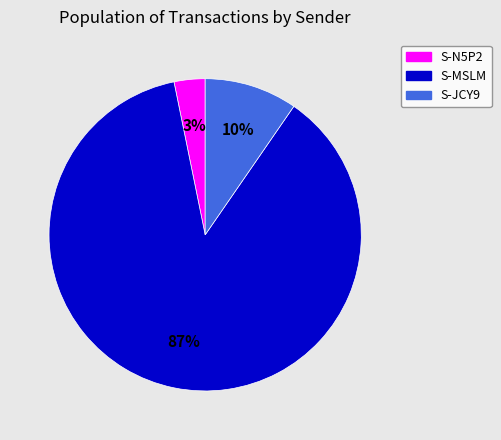

Does any single category account for the majority?

Yes